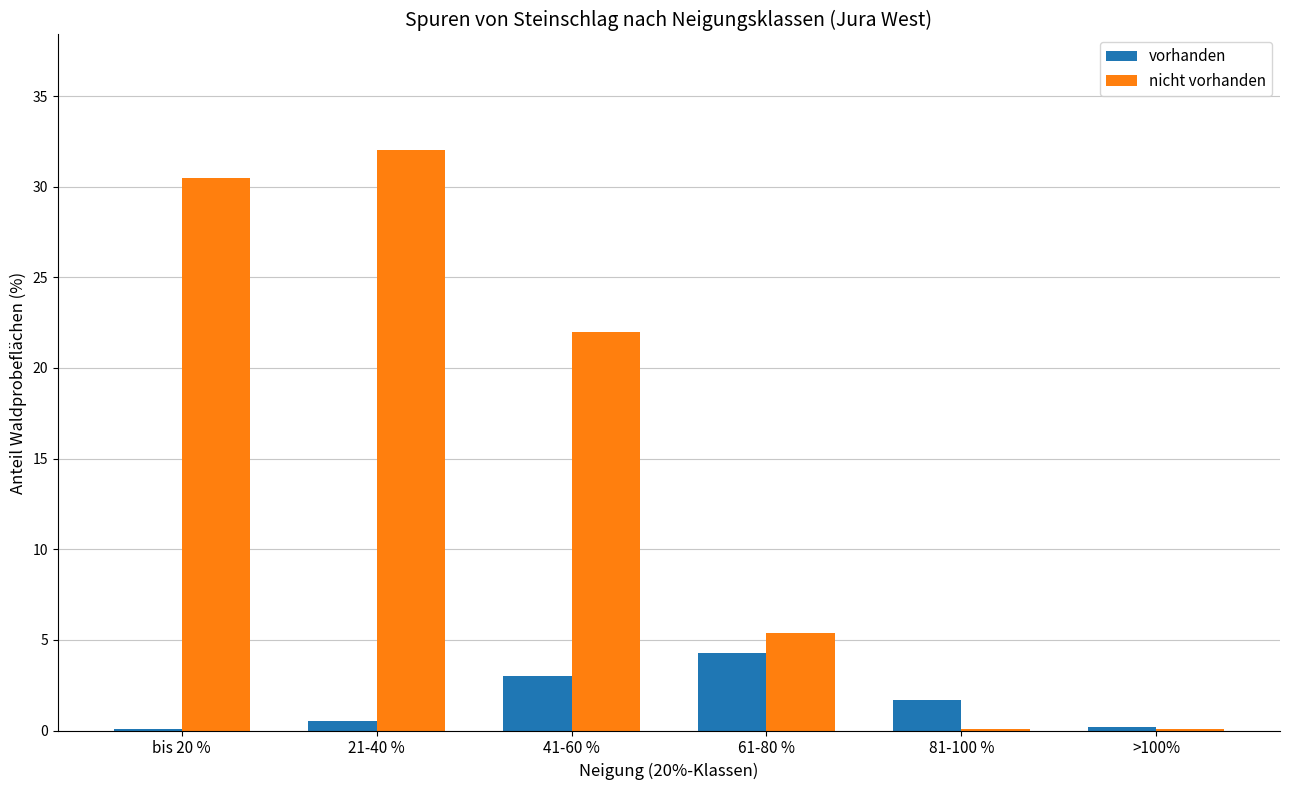

What is the average value of the nicht vorhanden series?

15.0